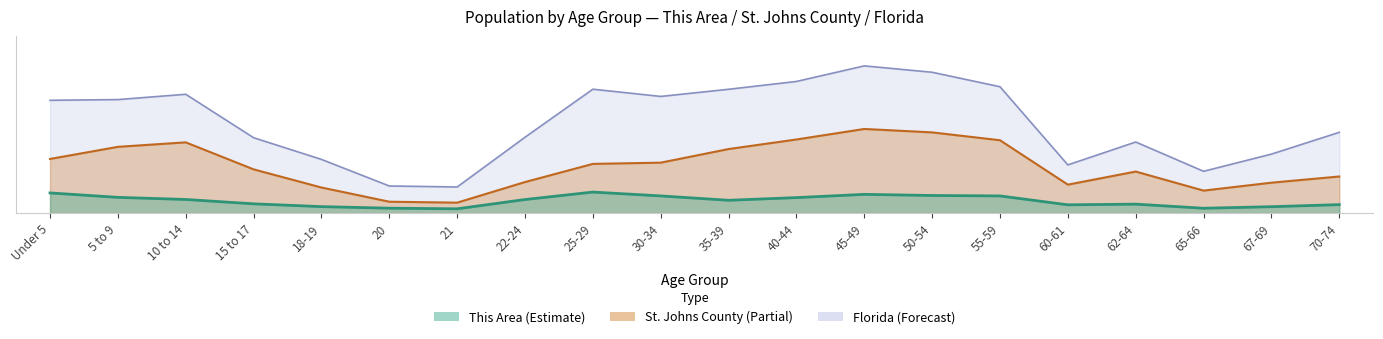

True or false: Florida and This Area intersect in this chart.

False